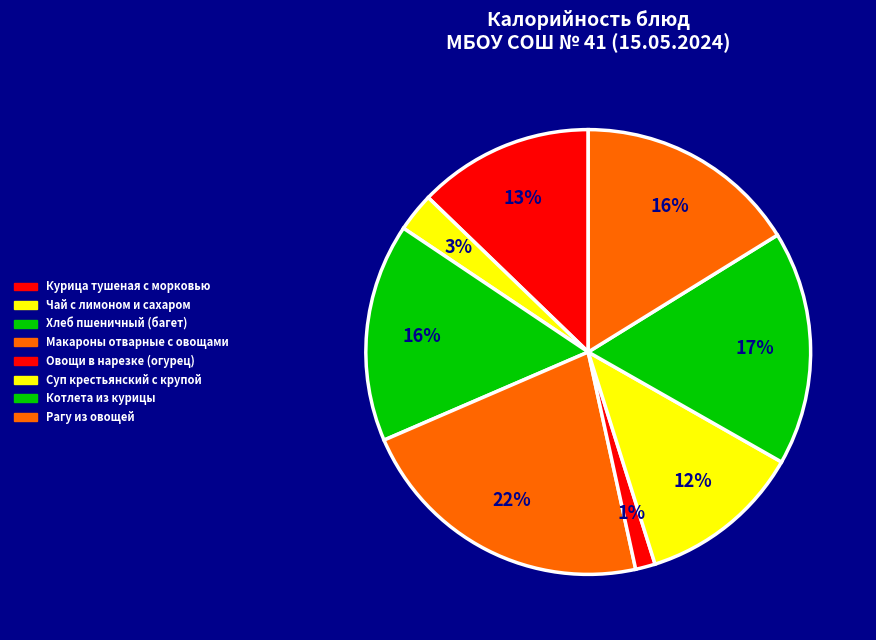

Count the number of slices in the pie.

8